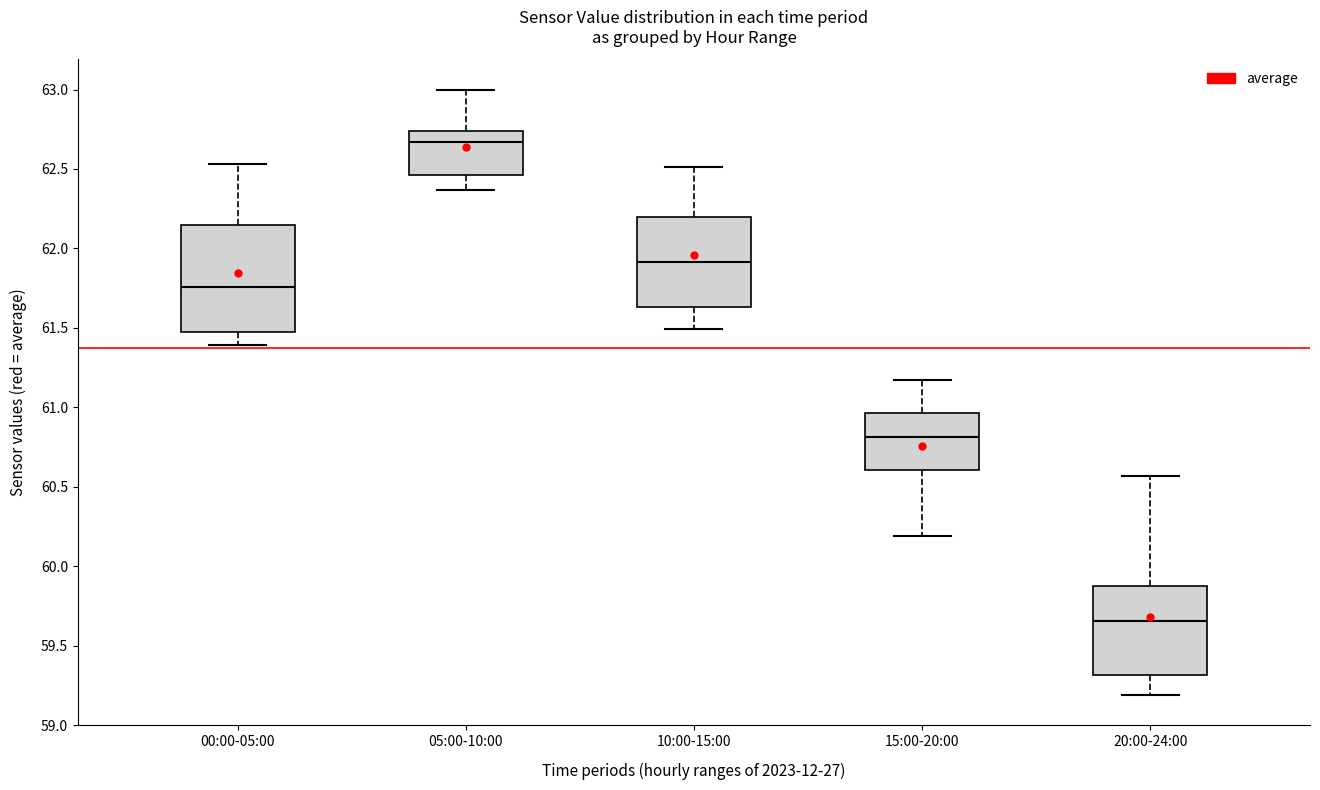

Reading left to right, transcribe this box plot: for each box, give where its median line is, the range the box spans, and where its two whiskers end, as read against the y-axis. The values are not printed on the chart, so give them approximately, as read against the axis.

00:00-05:00: median 61.75, box 61.50 to 62.15, whiskers 61.40 to 62.55
05:00-10:00: median 62.65, box 62.45 to 62.75, whiskers 62.35 to 63.00
10:00-15:00: median 61.90, box 61.65 to 62.20, whiskers 61.50 to 62.50
15:00-20:00: median 60.80, box 60.60 to 60.95, whiskers 60.20 to 61.15
20:00-24:00: median 59.65, box 59.30 to 59.85, whiskers 59.20 to 60.55